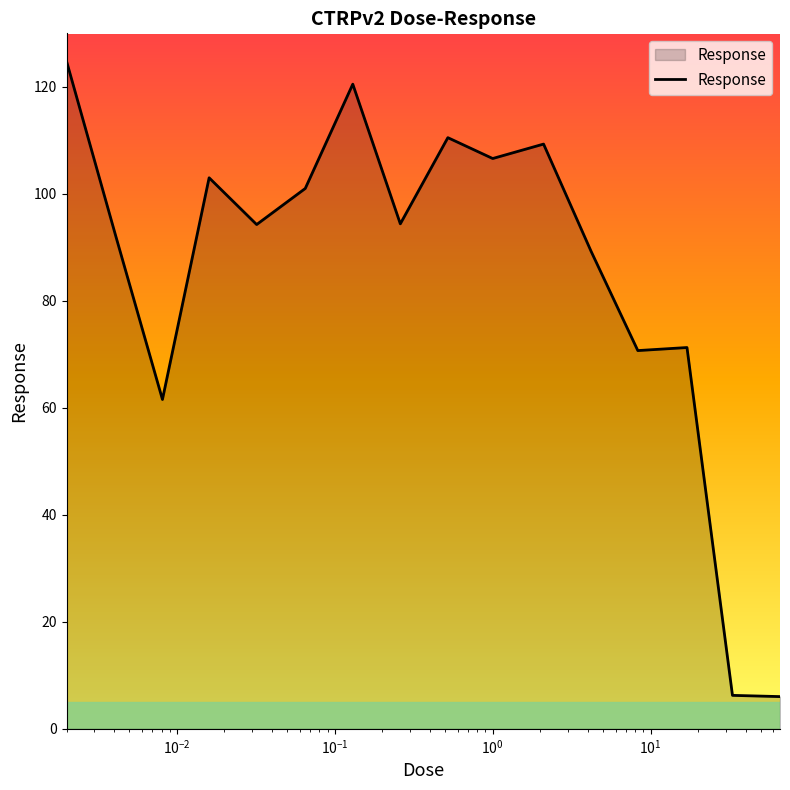

What is the difference between the second highest and minimum values?

114.5